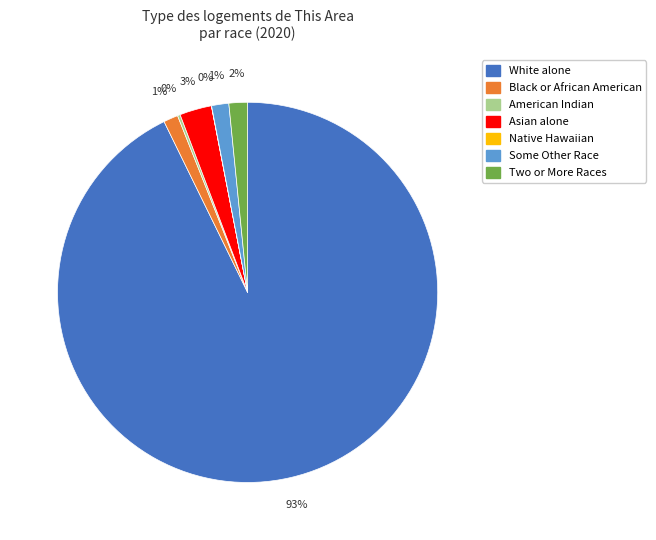

Is there any slice that represents more than half of the pie?

Yes